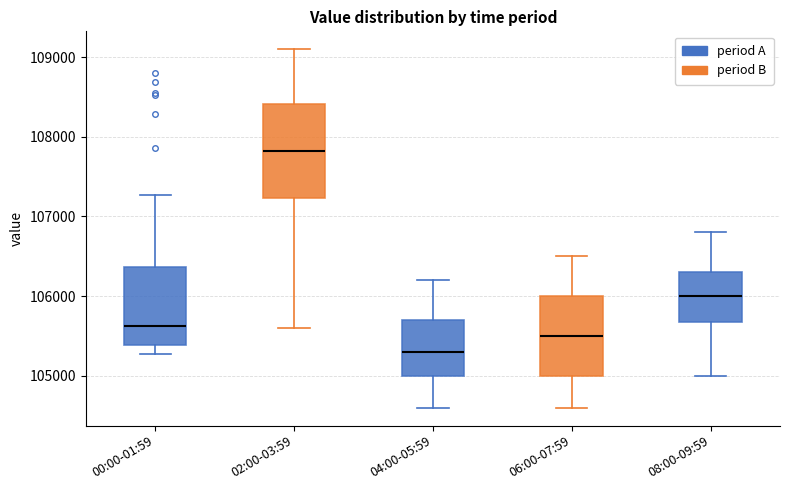

Reading left to right, read every box against the y-axis: the position of its median line, the range the box covers, and the ends of its whiskers. The values are not printed on the chart, so give them approximately, as read against the axis.

00:00-01:59: median 105600, box 105400 to 106400, whiskers 105300 to 107300
02:00-03:59: median 107800, box 107200 to 108400, whiskers 105600 to 109100
04:00-05:59: median 105300, box 105000 to 105700, whiskers 104600 to 106200
06:00-07:59: median 105500, box 105000 to 106000, whiskers 104600 to 106500
08:00-09:59: median 106000, box 105700 to 106300, whiskers 105000 to 106800